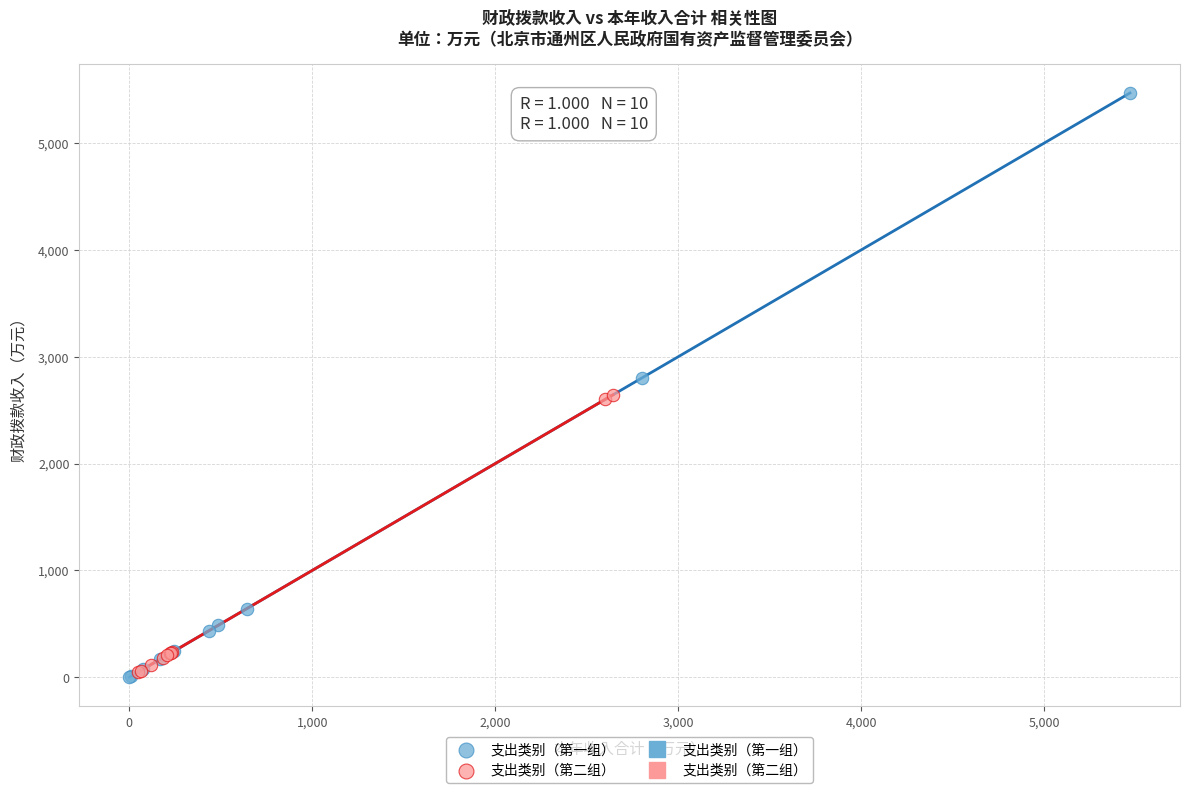

Which series reaches the maximum Y coordinate?

支出类别（第一组）